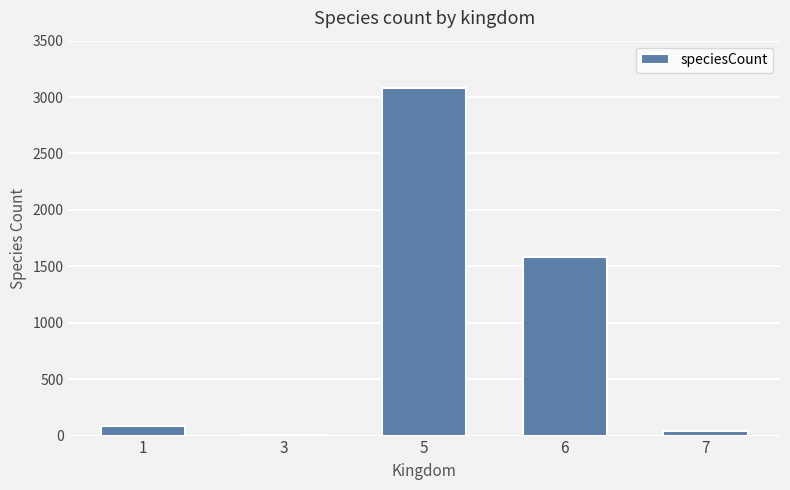

What is the sum of all values?

4793